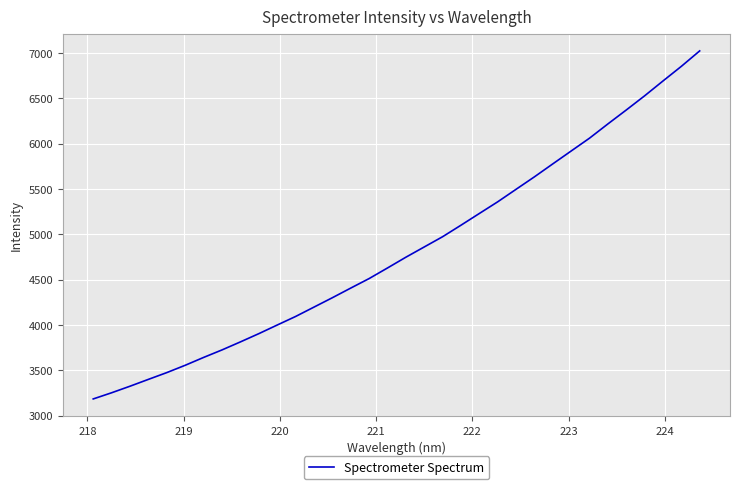

What is the difference between the maximum and minimum values?

3840.2